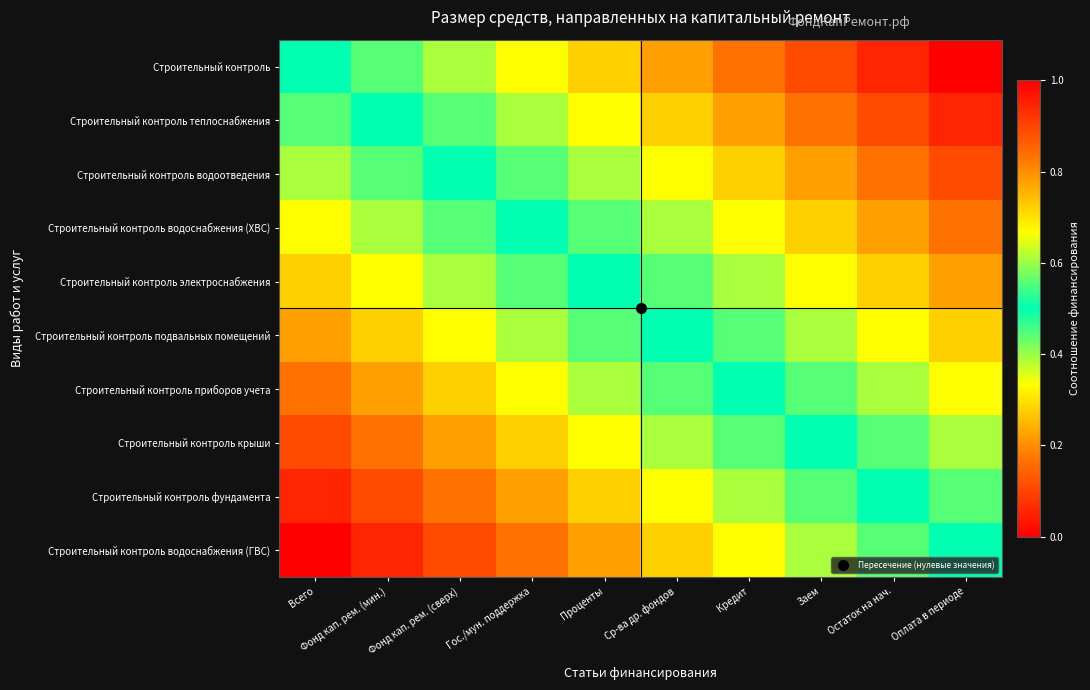

Which series has the largest range (max minus min)?

Строительный контроль